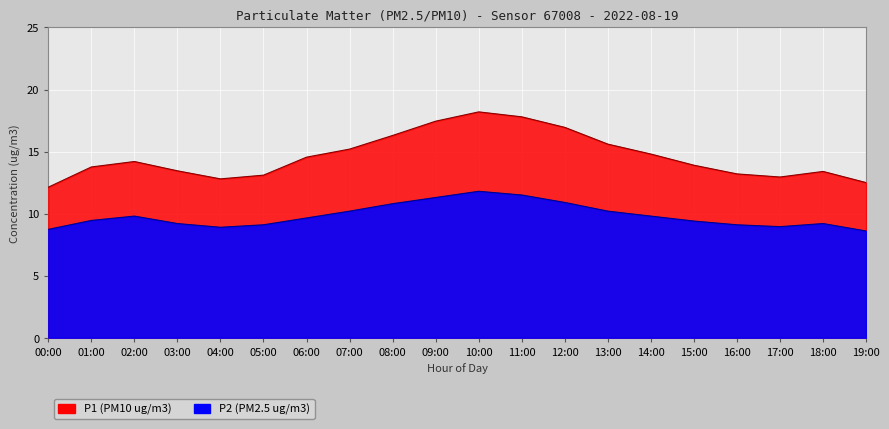

How many interior local peaks does the P2 series have?

3